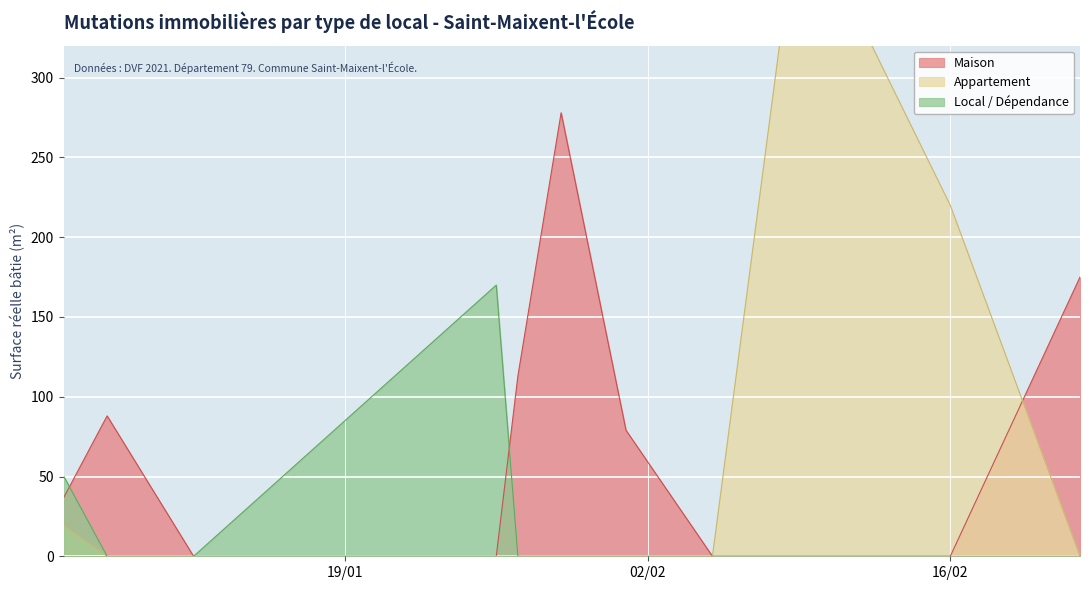

What is the sum of all Appartement values?

652